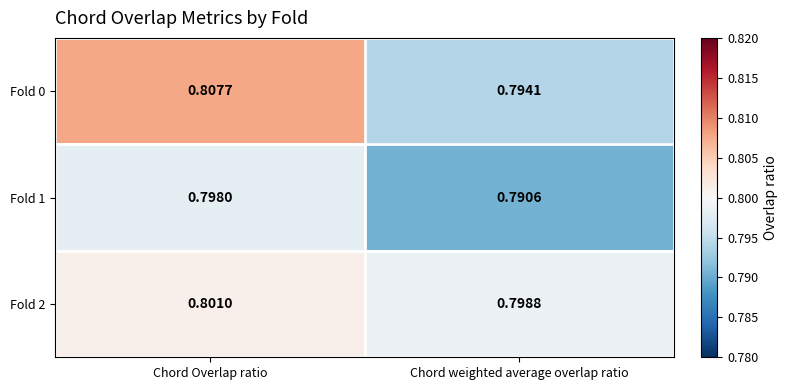

Where is Fold 2 nearest to the value 0?

Chord weighted average overlap ratio